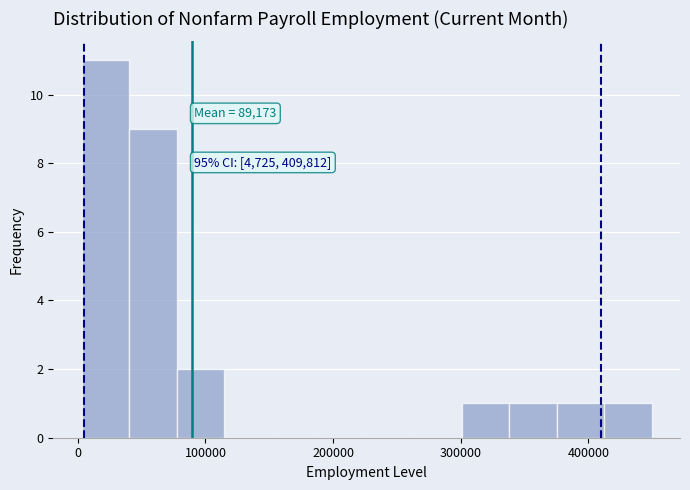

Around what value on the x-axis is the tallest bar? Give the approximate position of its centre, as read against the axis.

20000